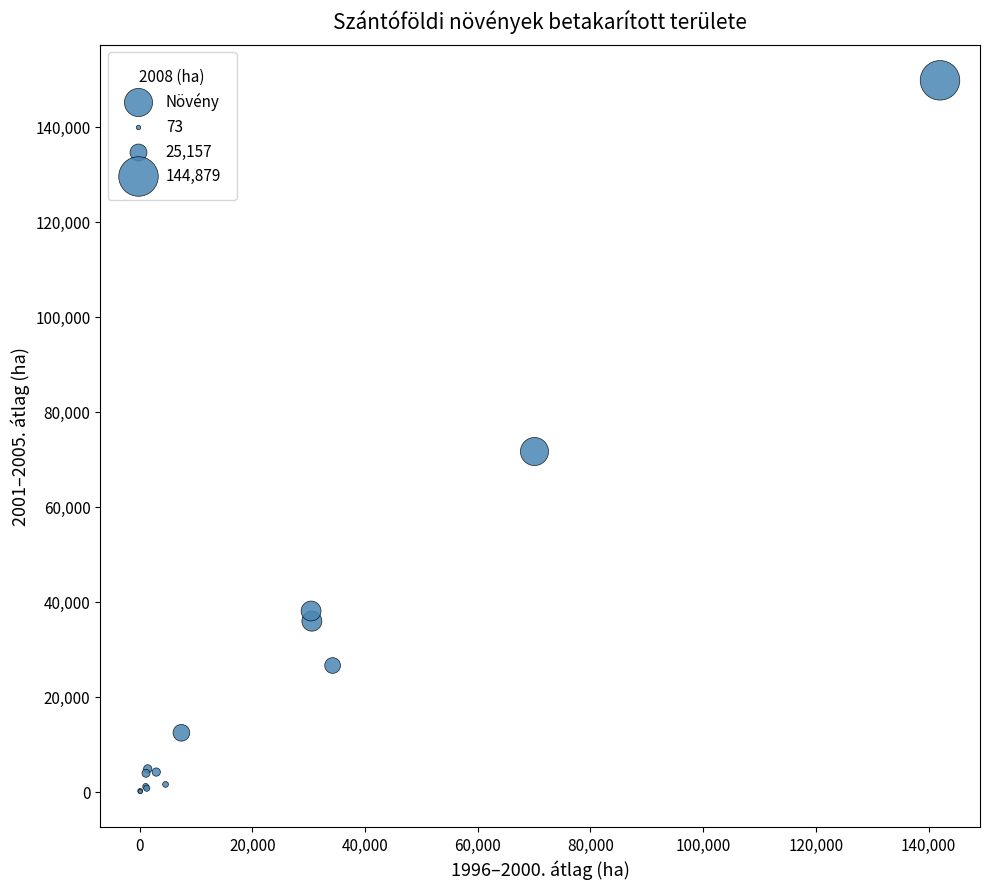

What Y value in the scatter plot is closest to 74949?

71667